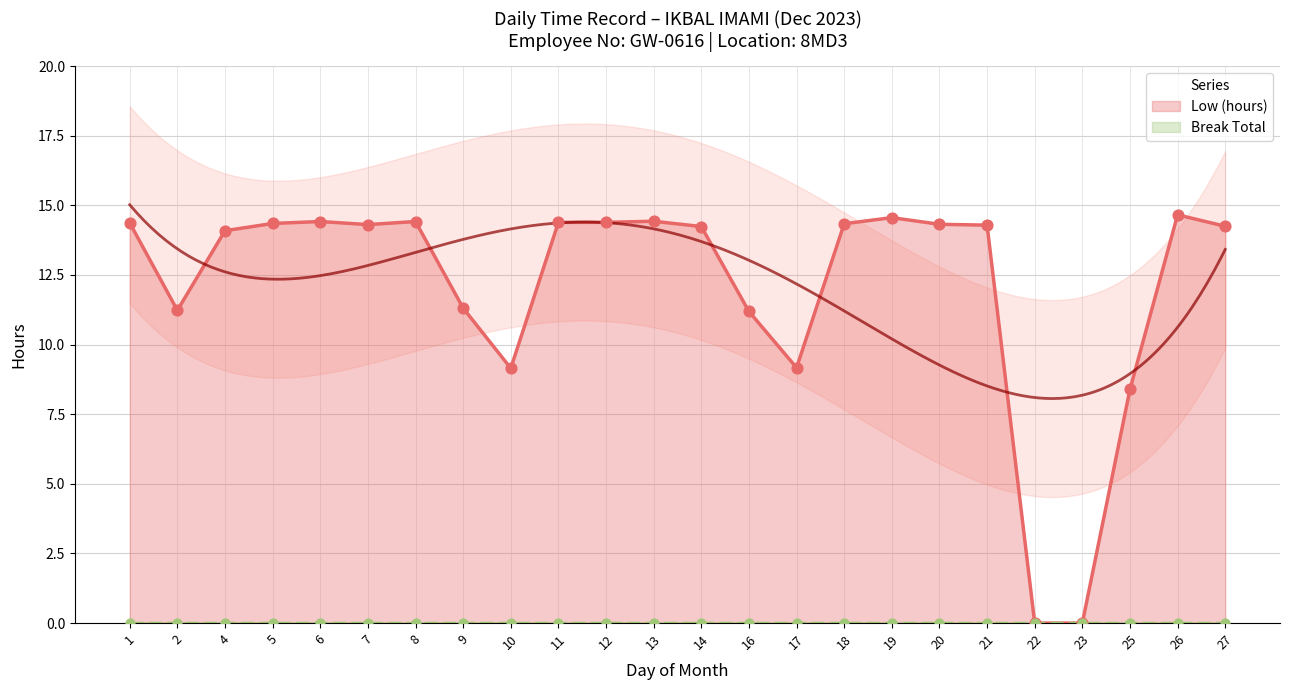

What are all the series names shown in the legend?

Low (hours), Break Total